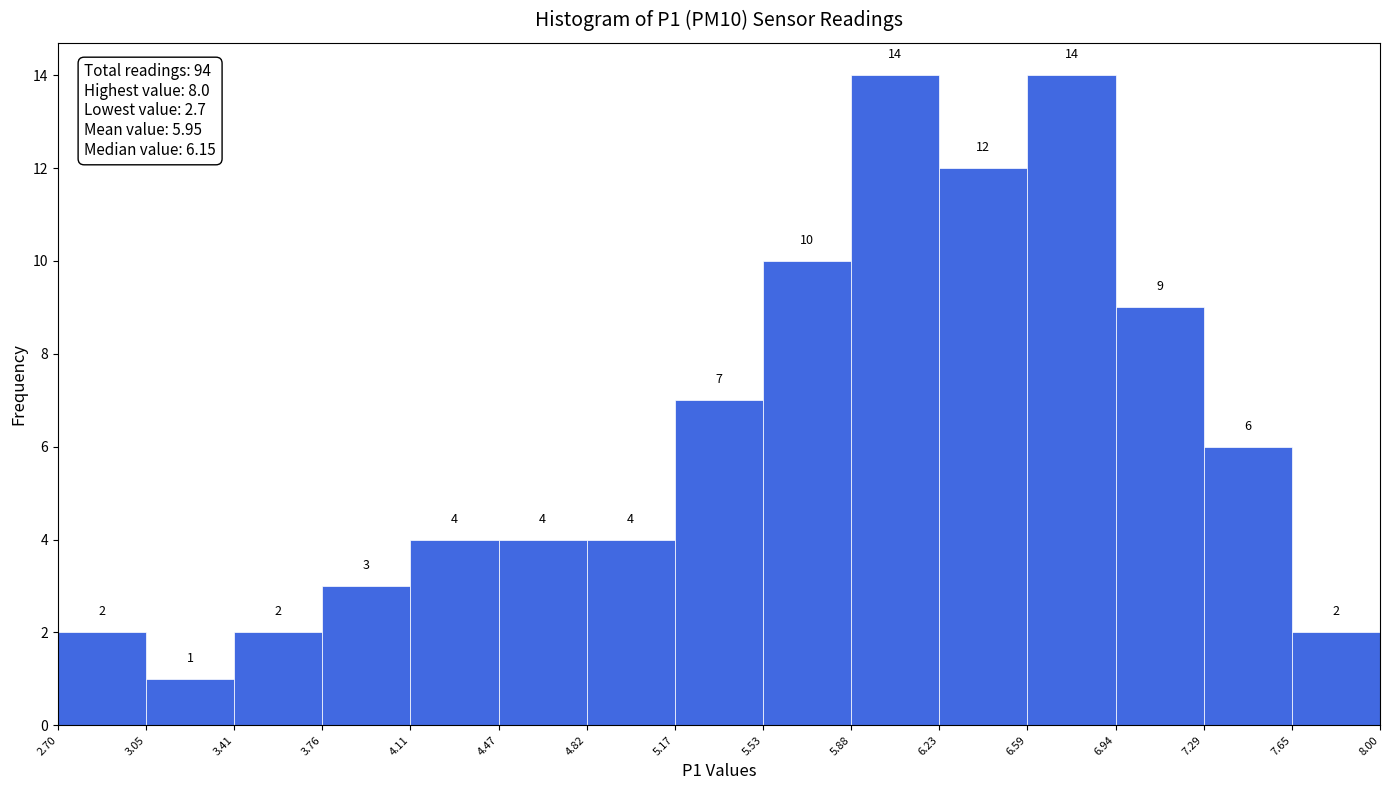

Reading left to right, list every bar in this chart as the range it spans on the x-axis followed by its height.

2.70 to 3.05: 2
3.05 to 3.41: 1
3.41 to 3.76: 2
3.76 to 4.11: 3
4.11 to 4.47: 4
4.47 to 4.82: 4
4.82 to 5.17: 4
5.17 to 5.53: 7
5.53 to 5.88: 10
5.88 to 6.23: 14
6.23 to 6.59: 12
6.59 to 6.94: 14
6.94 to 7.29: 9
7.29 to 7.65: 6
7.65 to 8.00: 2